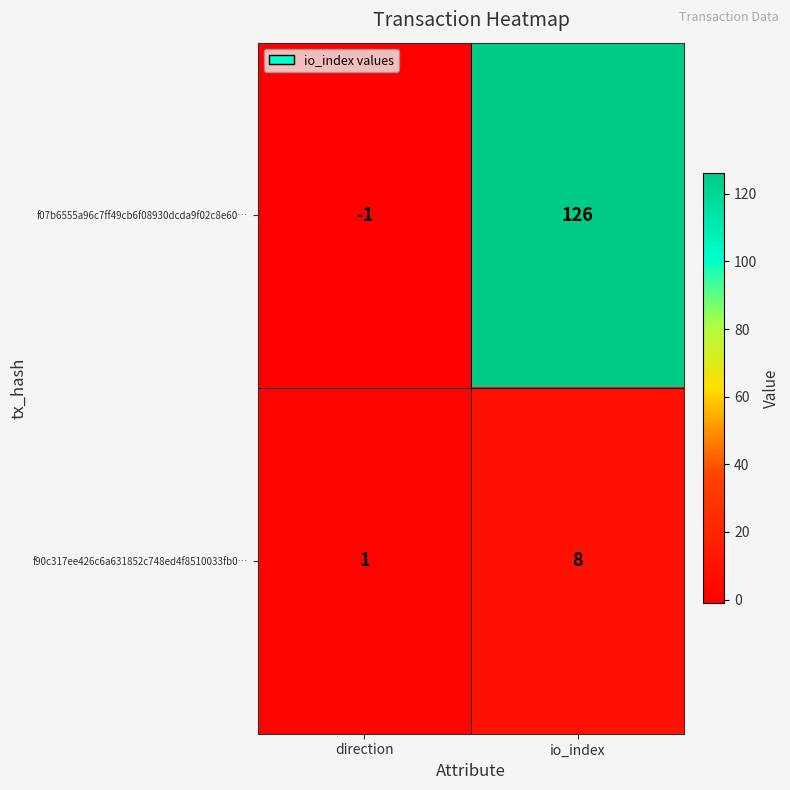

Which series has the largest total across all categories?

f07b6555a96c7ff49cb6f08930dcda9f02c8e60…